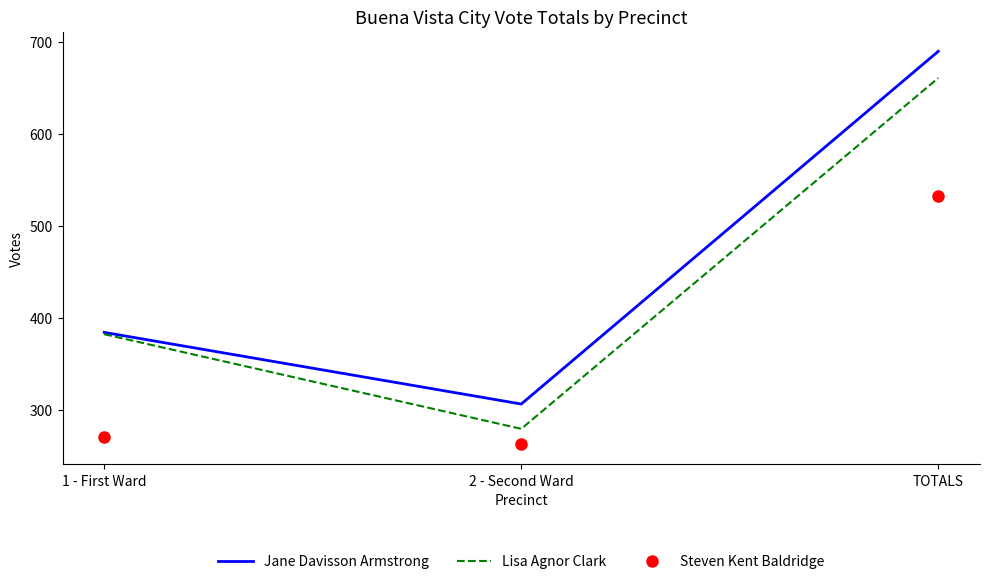

Reading left to right, what are all the values shown in this chart?

Jane Davisson Armstrong: 384	306	690
Lisa Agnor Clark: 382	279	661
Steven Kent Baldridge: 270	262	532